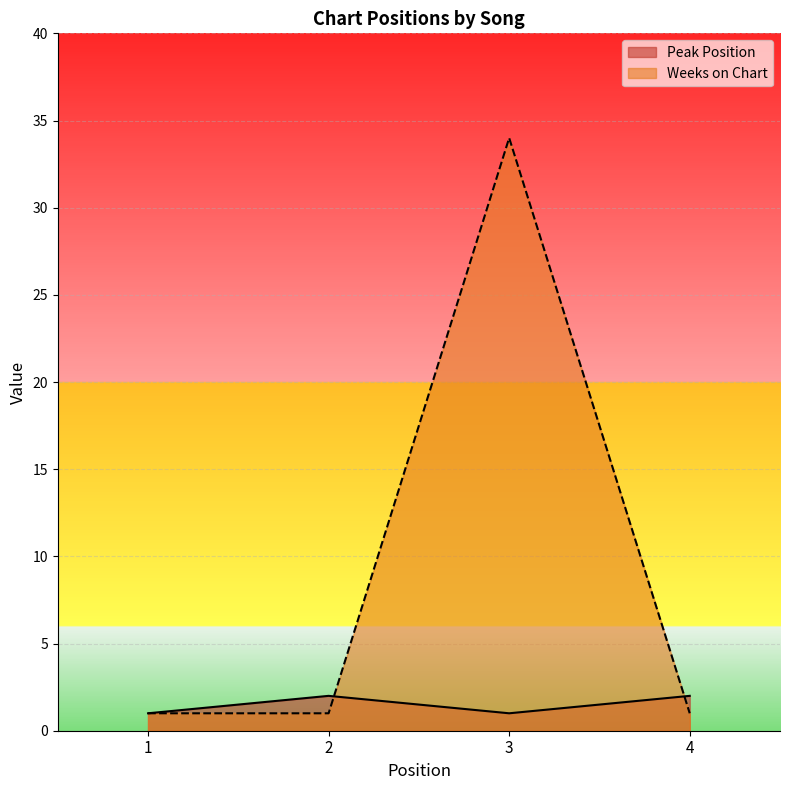

What is the highest value of the Weeks on Chart series?

34